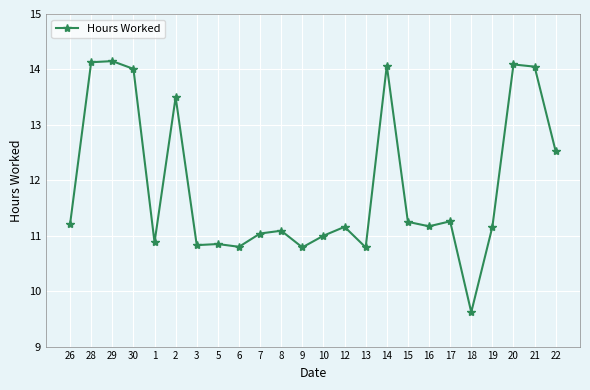

What is the smallest value displayed?

9.6